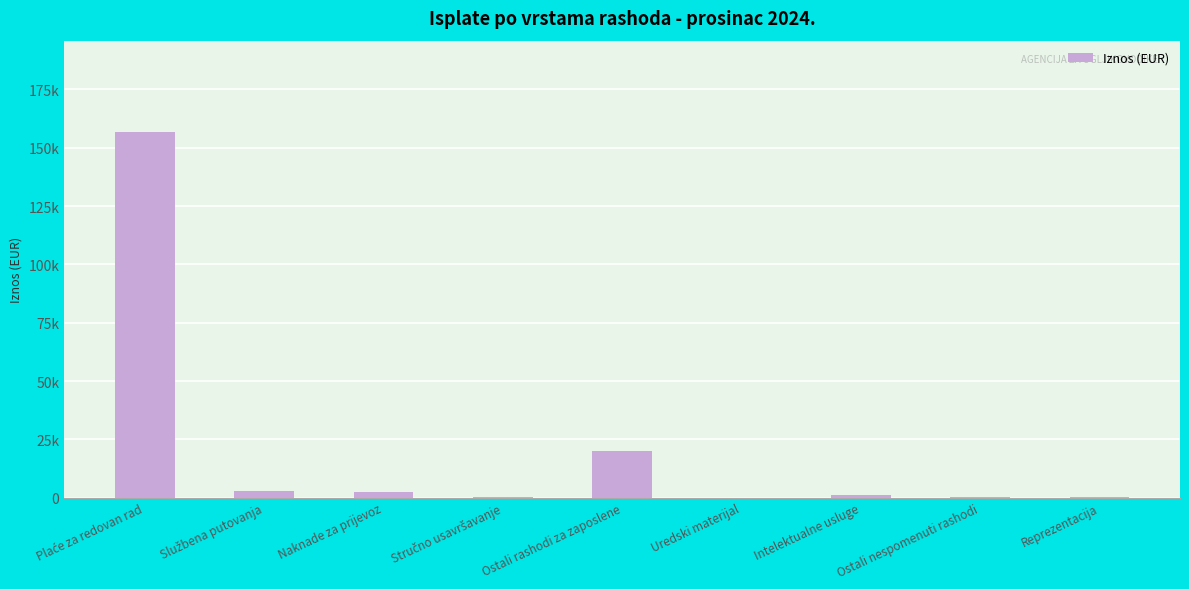

List the labels in order of value, largest first.

Plaće za redovan rad, Ostali rashodi za zaposlene, Službena putovanja, Naknade za prijevoz, Intelektualne usluge, Ostali nespomenuti rashodi, Reprezentacija, Stručno usavršavanje, Uredski materijal